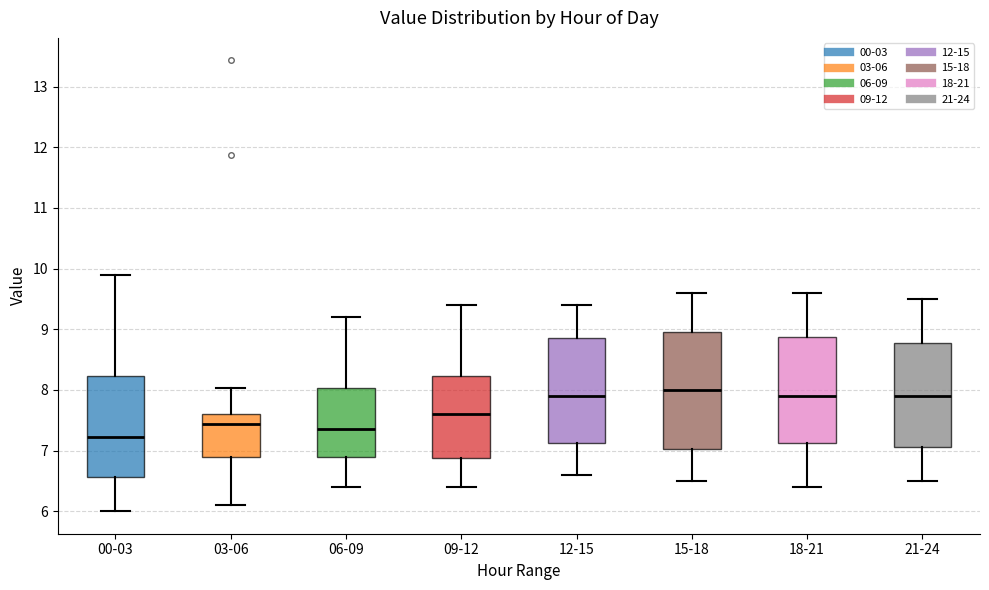

Reading left to right, transcribe this box plot: for each box, give where its median line is, the range the box spans, and where its two whiskers end, as read against the y-axis. The values are not printed on the chart, so give them approximately, as read against the axis.

00-03: median 7.2, box 6.6 to 8.2, whiskers 6.0 to 9.9
03-06: median 7.4, box 6.9 to 7.6, whiskers 6.1 to 8.0
06-09: median 7.4, box 6.9 to 8.0, whiskers 6.4 to 9.2
09-12: median 7.6, box 6.9 to 8.2, whiskers 6.4 to 9.4
12-15: median 7.9, box 7.1 to 8.9, whiskers 6.6 to 9.4
15-18: median 8.0, box 7.0 to 9.0, whiskers 6.5 to 9.6
18-21: median 7.9, box 7.1 to 8.9, whiskers 6.4 to 9.6
21-24: median 7.9, box 7.1 to 8.8, whiskers 6.5 to 9.5